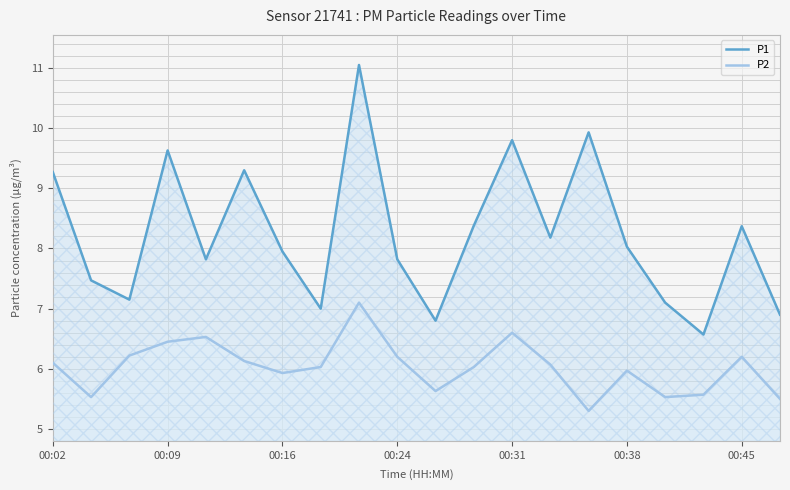

What is the value of the P2 point at the 14th from the left?

6.1